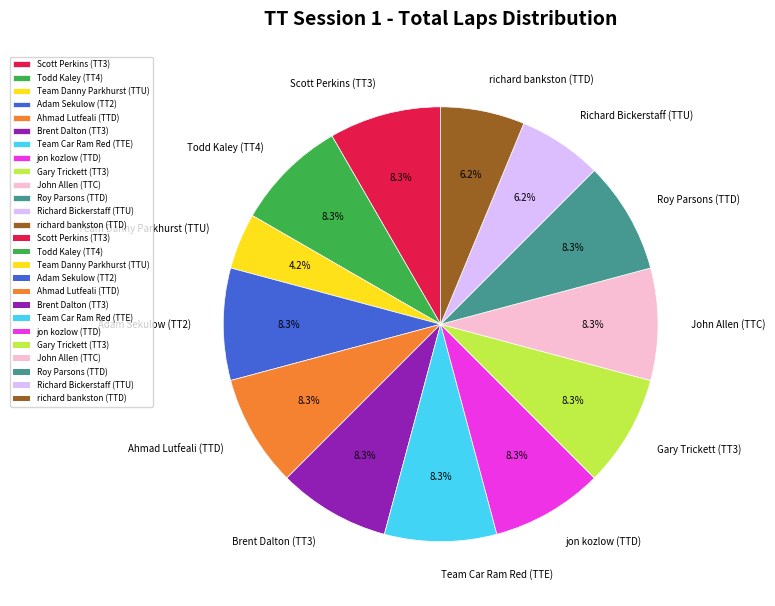

What portion of the pie excludes Team Car Ram Red (TTE)?

91.7%